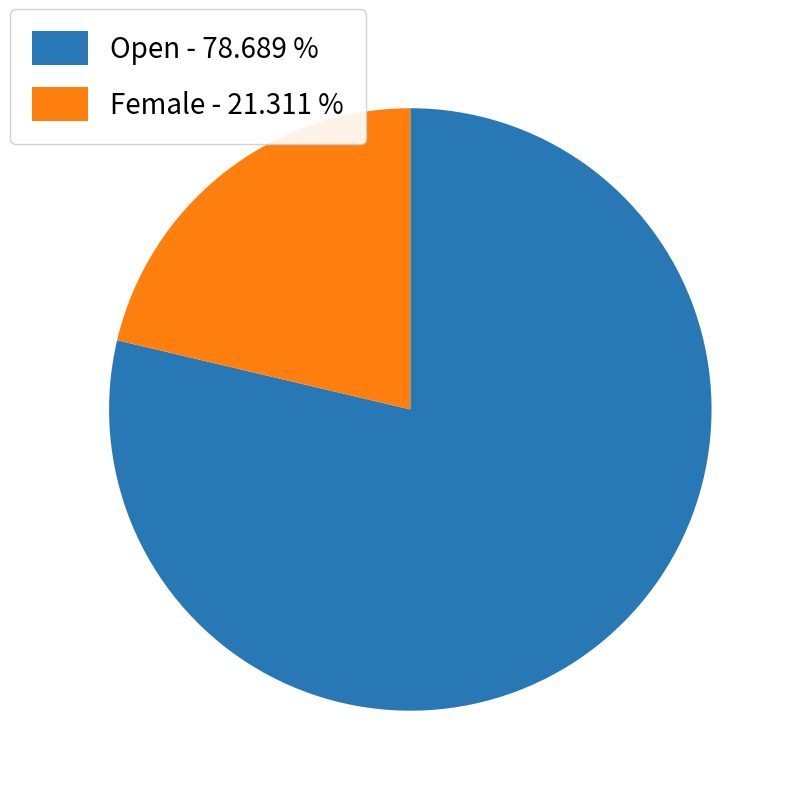

What is the majority slice?

Open